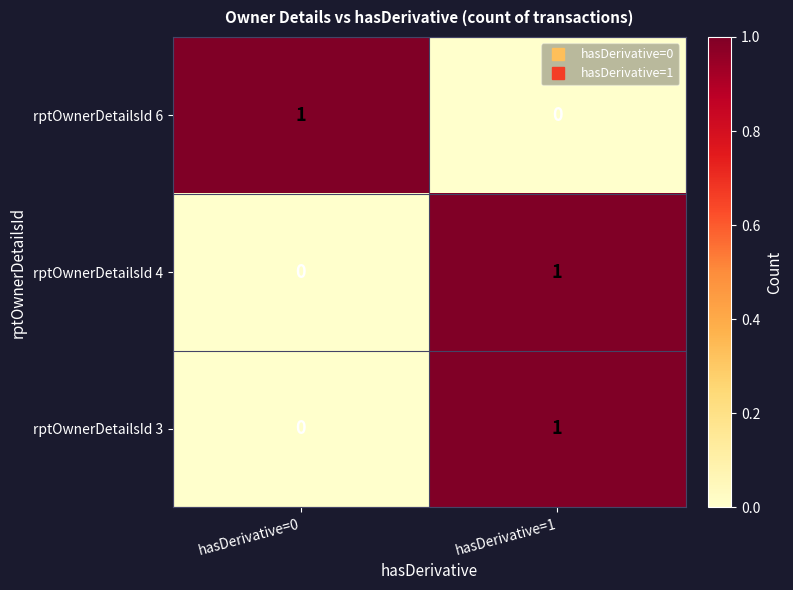

Reading right to left, extract all data points from this chart.

rptOwnerDetailsId 6: 0	1
rptOwnerDetailsId 4: 1	0
rptOwnerDetailsId 3: 1	0